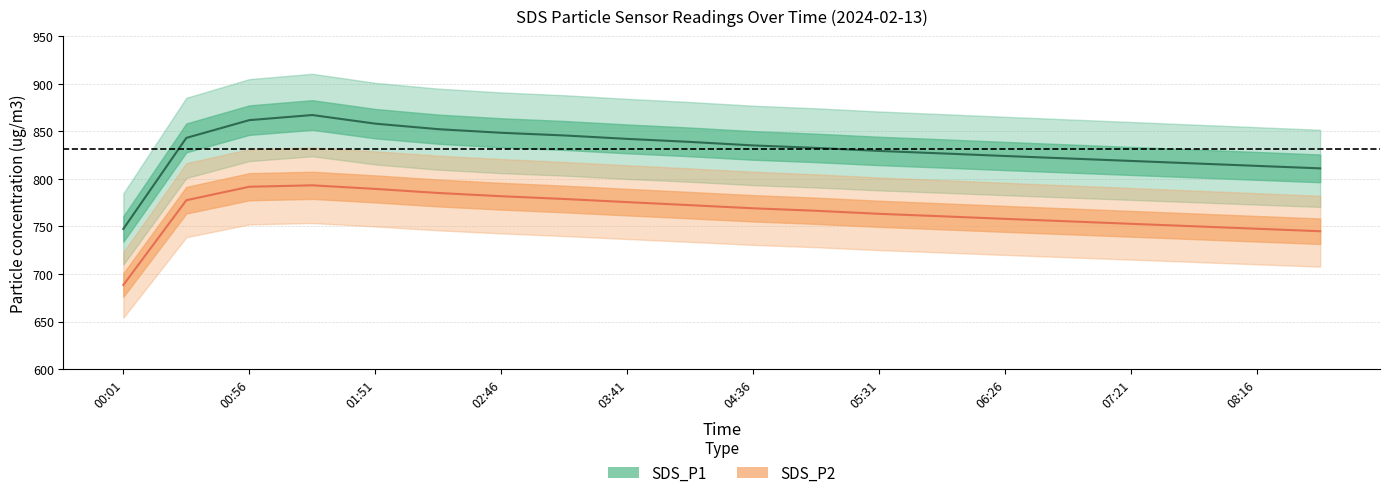

What is the spread (max minus min) of values at 06:26?

66.1